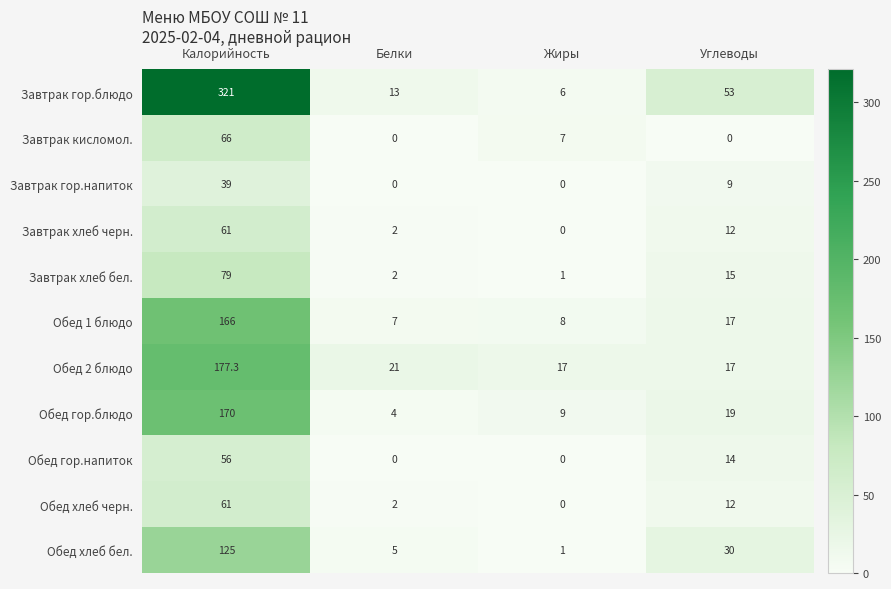

Count the number of data series in this chart.

11